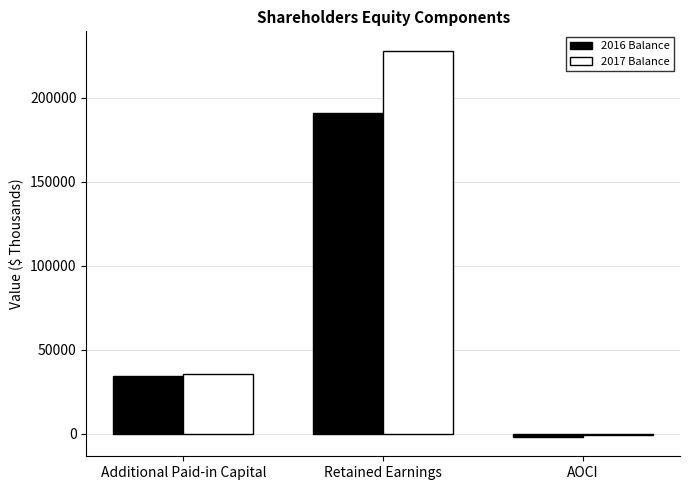

What is the difference between the 2017 Balance values at Retained Earnings and AOCI?

228532